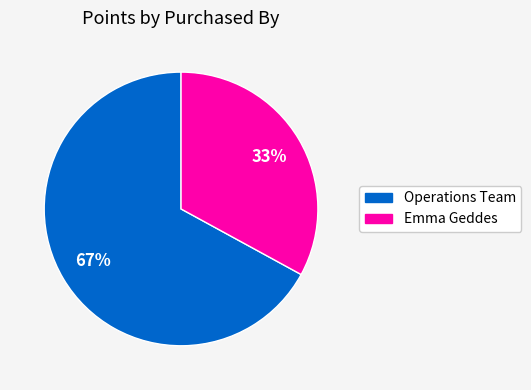

Count the number of slices in the pie.

2